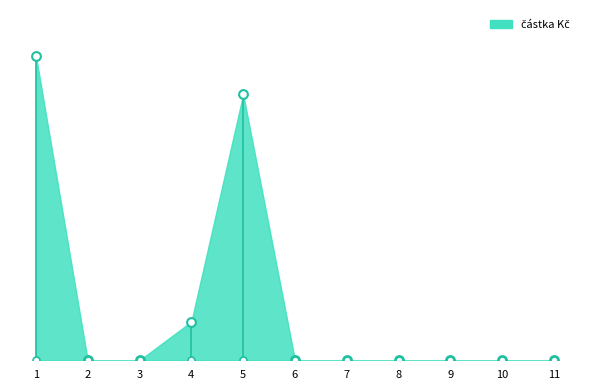

Which has a higher value, 10 or 6?

10